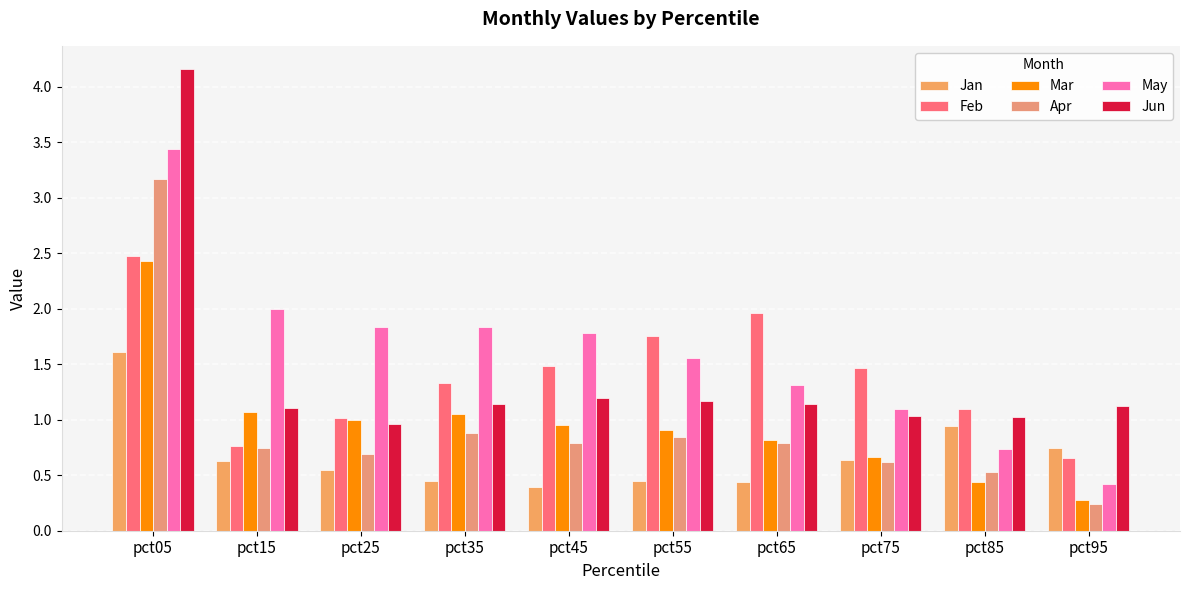

The value of May at pct55 is 0.5. True or false?

False